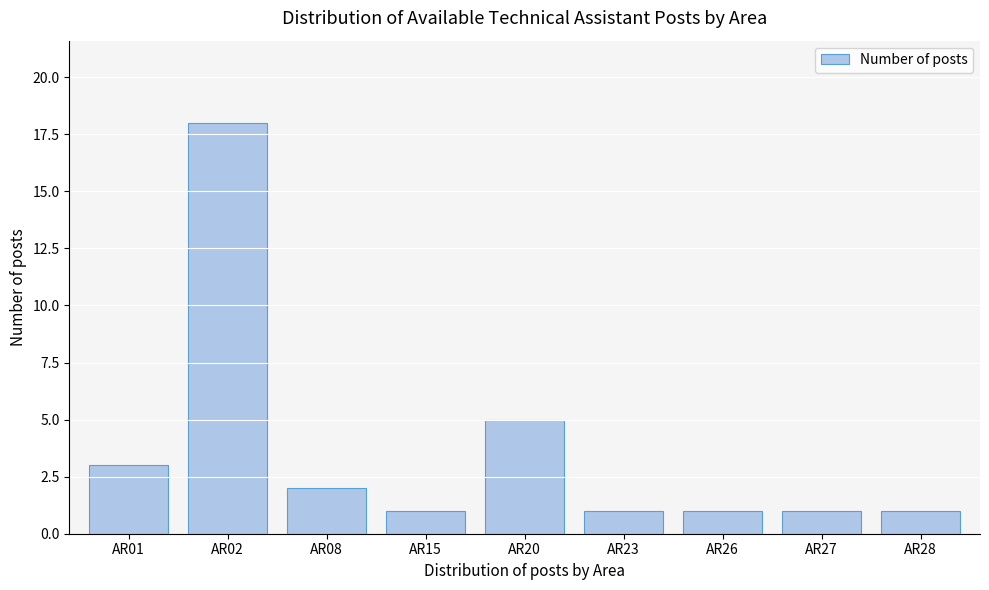

Reading right to left, extract all data points from this chart.

AR28=1	AR27=1	AR26=1	AR23=1	AR20=5	AR15=1	AR08=2	AR02=18	AR01=3